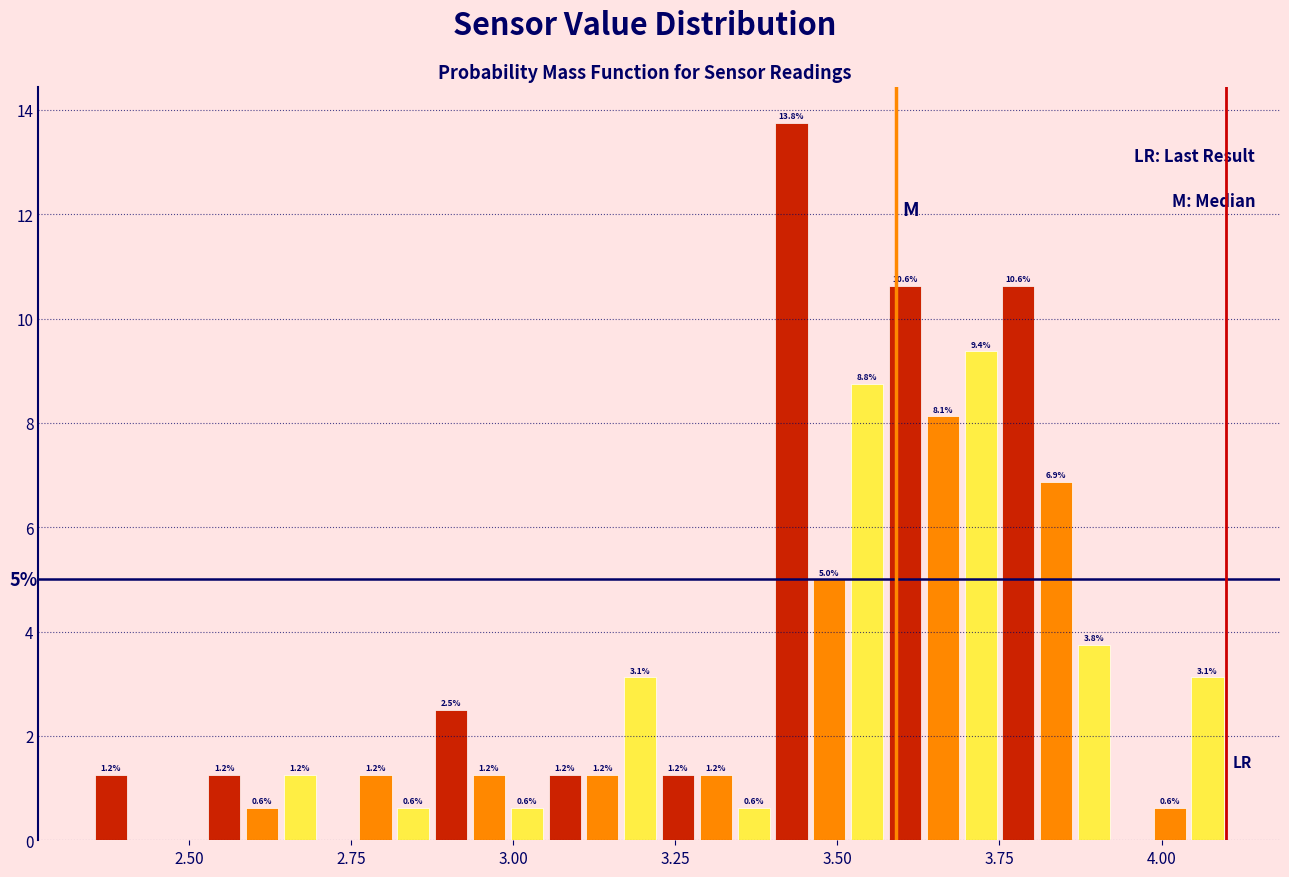

Around what value on the x-axis is the tallest bar? Give the approximate position of its centre, as read against the axis.

3.45